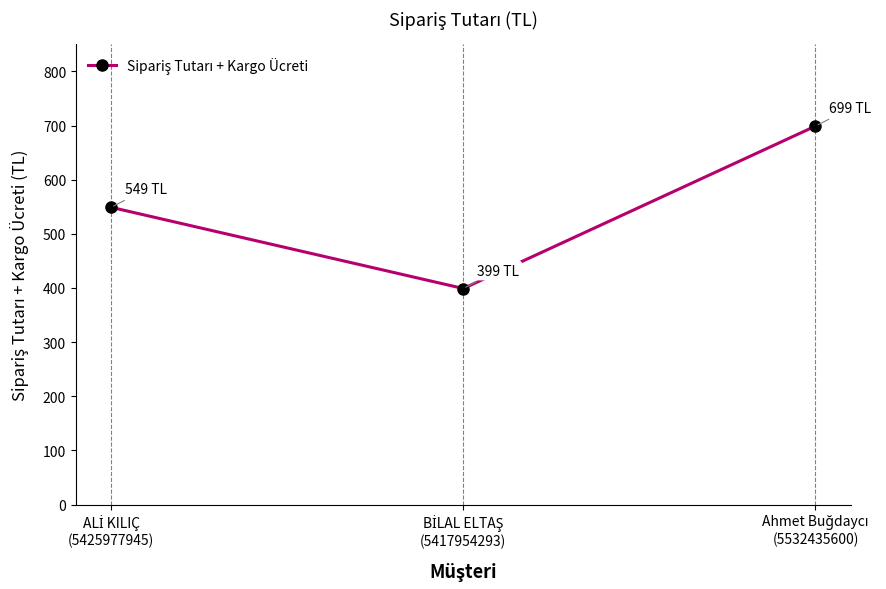

What is the difference between the maximum and second lowest values?

150